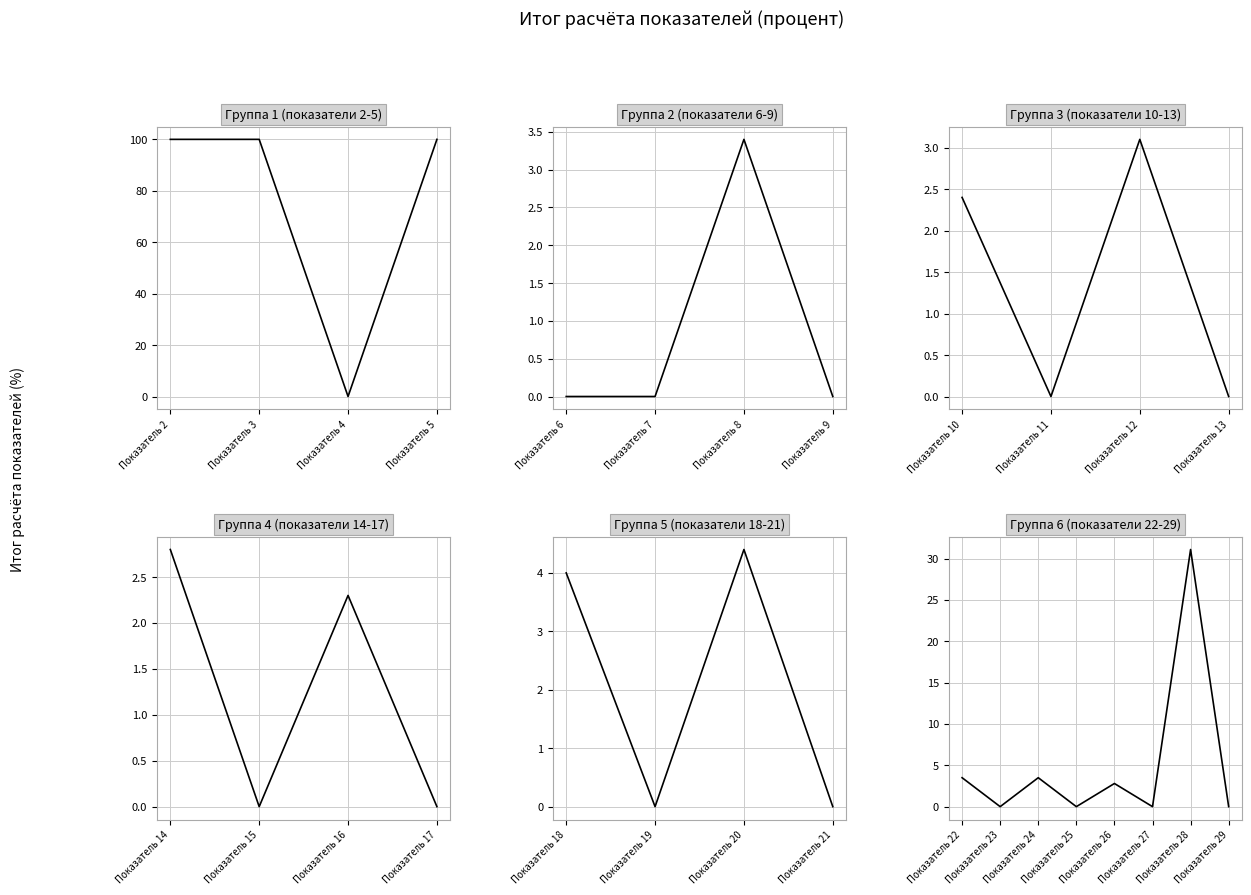

What is the sum of all values?

363.3